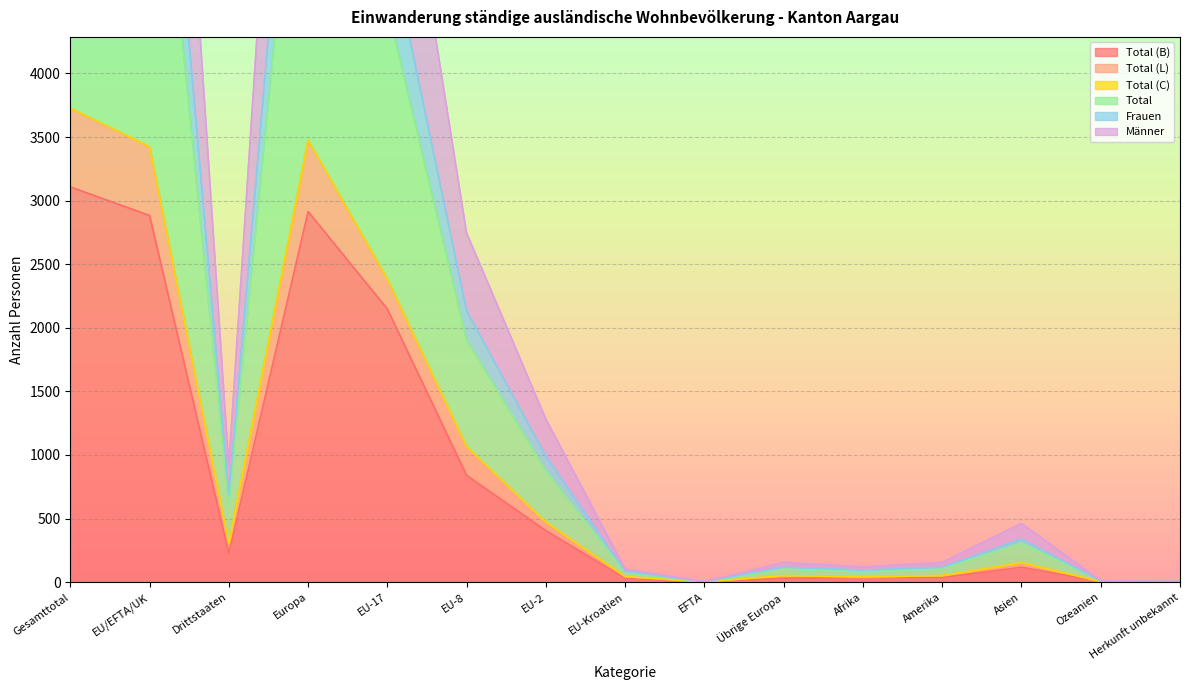

What is the average value of the Total (B) series?

852